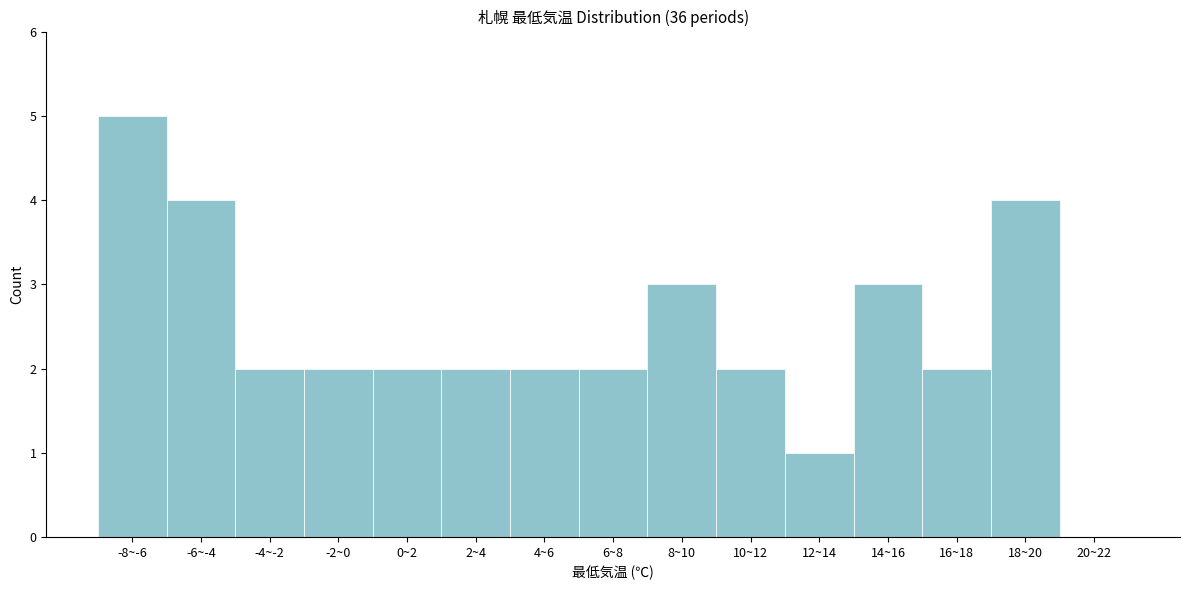

Reading right to left, list all the values displayed in this chart.

20~22=0	18~20=4	16~18=2	14~16=3	12~14=1	10~12=2	8~10=3	6~8=2	4~6=2	2~4=2	0~2=2	-2~0=2	-4~-2=2	-6~-4=4	-8~-6=5